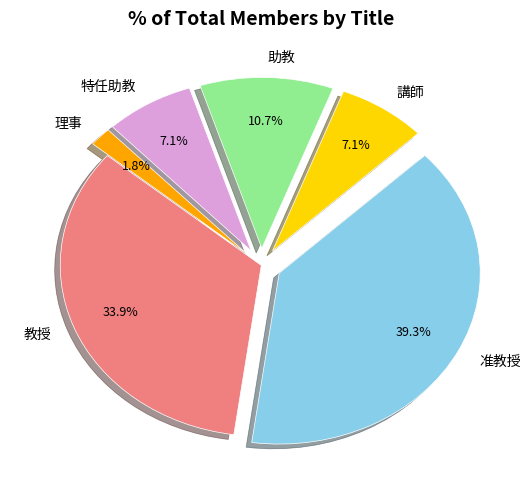

How much of the chart is everything except 准教授?

60.7%